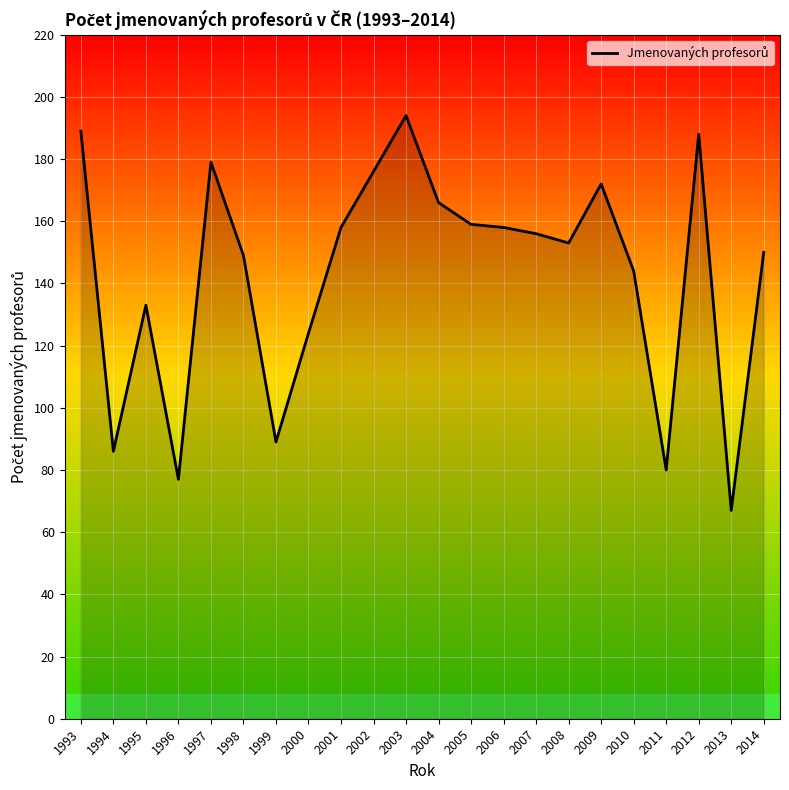

What is the change in value from 1995 to 2014?

+17